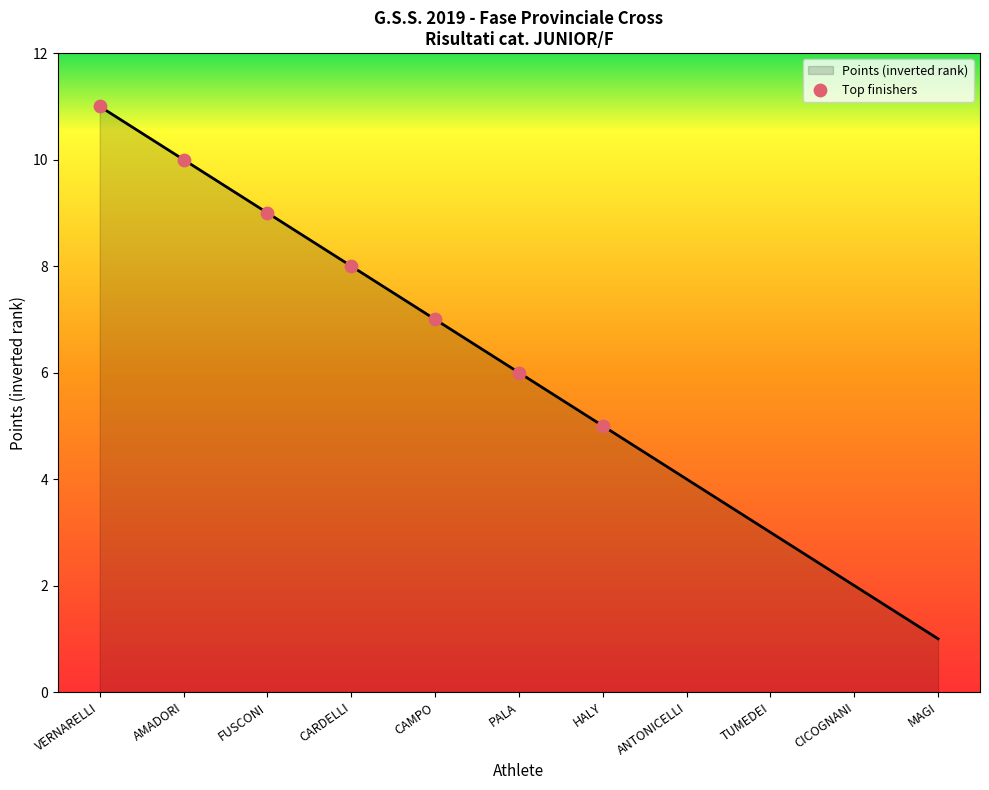

What is the ratio of the value at VERNARELLI to the value at AMADORI?

1.1